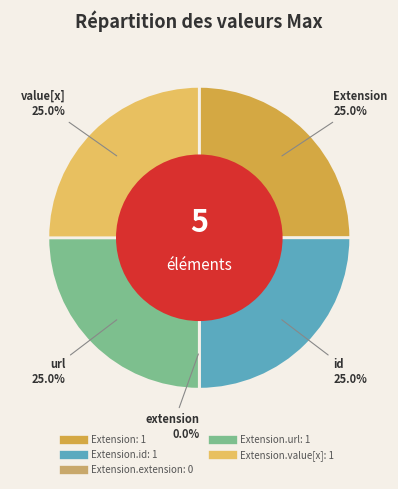

Is there a majority slice in this chart?

No